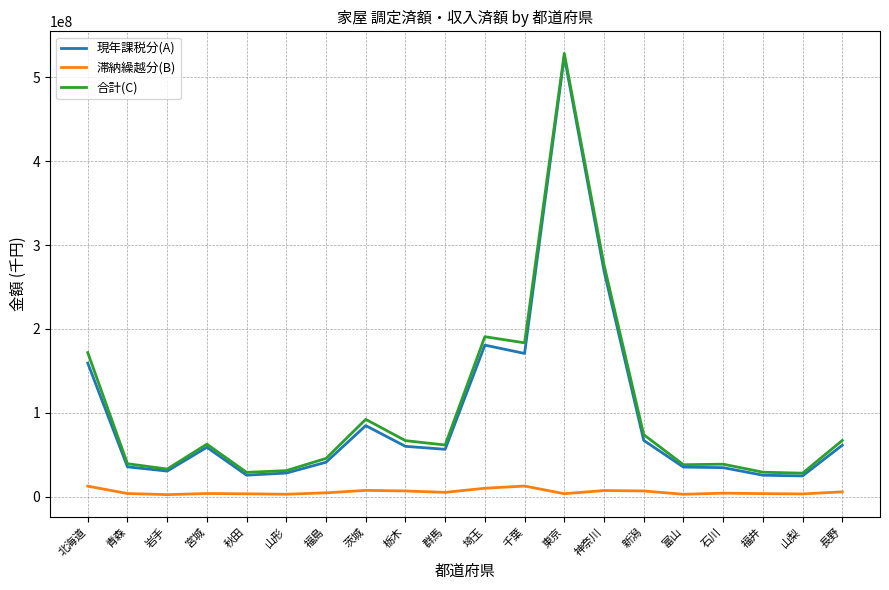

At which label does 現年課税分(A) first exceed 58872447?

北海道